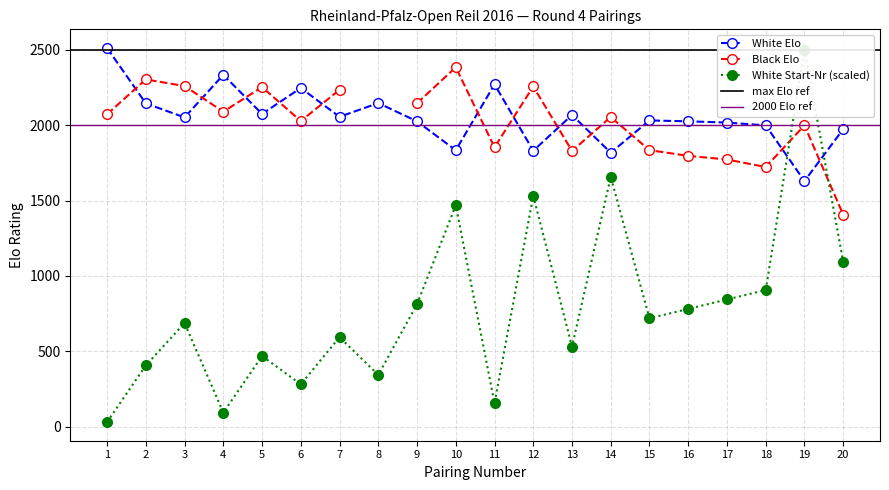

Between 20 and 3, which is larger?

3